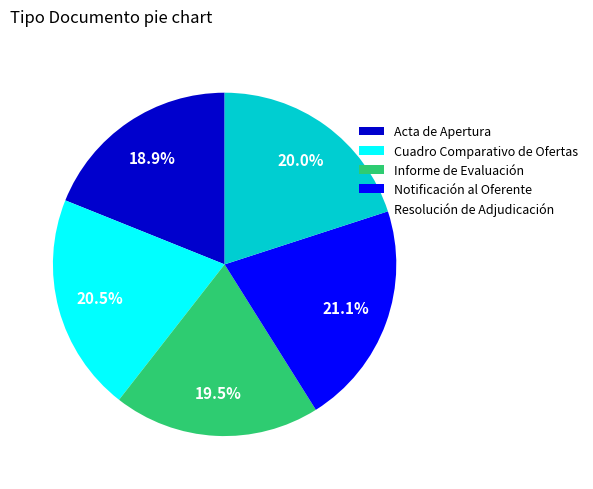

Between Acta de Apertura and Informe de Evaluación, which is larger?

Informe de Evaluación